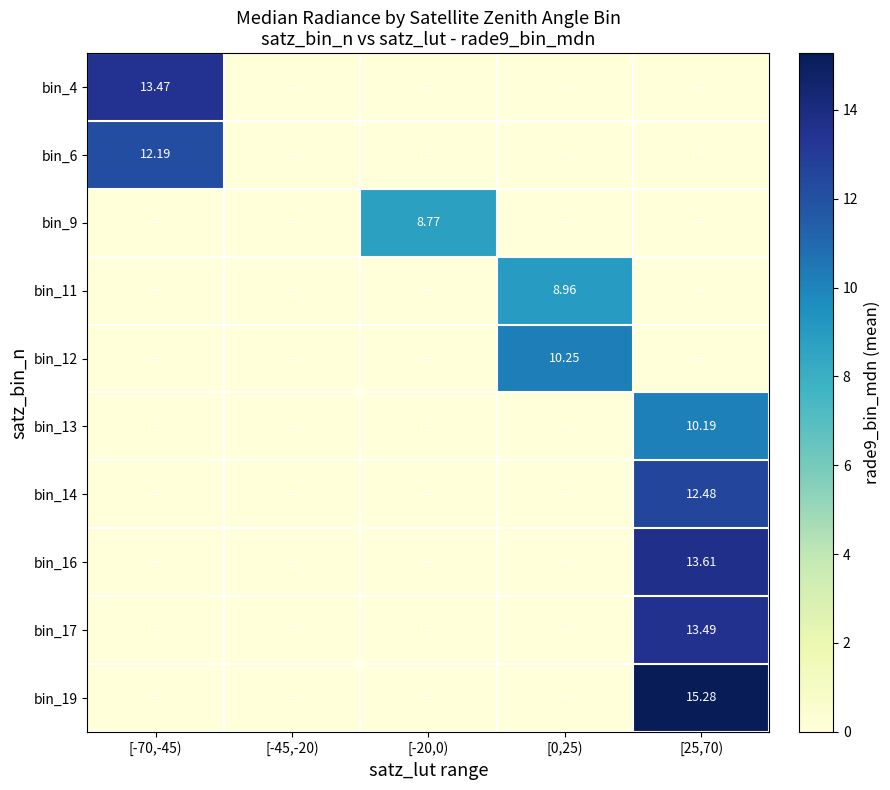

Is the value of bin_16 at [25,70) greater than the value of bin_4 at [-70,-45)?

Yes